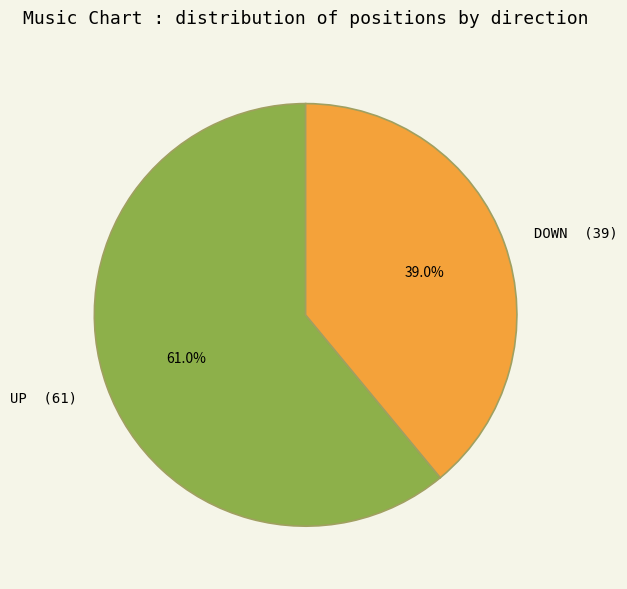

Is there any slice that represents more than half of the pie?

Yes